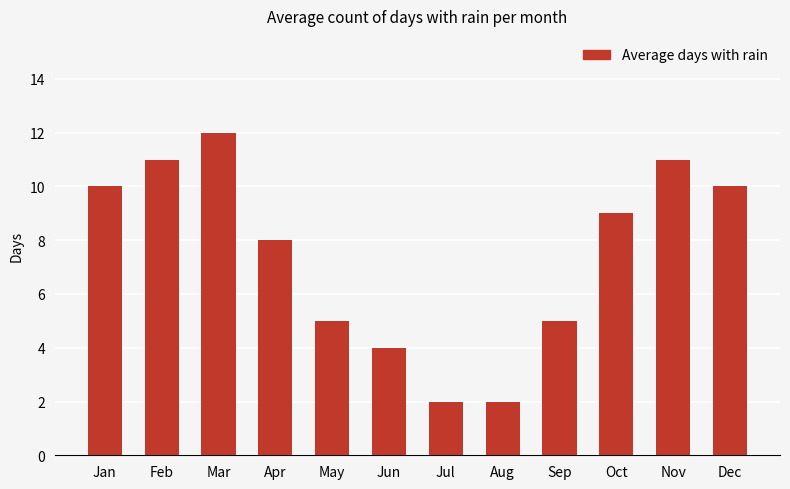

Is it true that the value at Jul is 2?

True